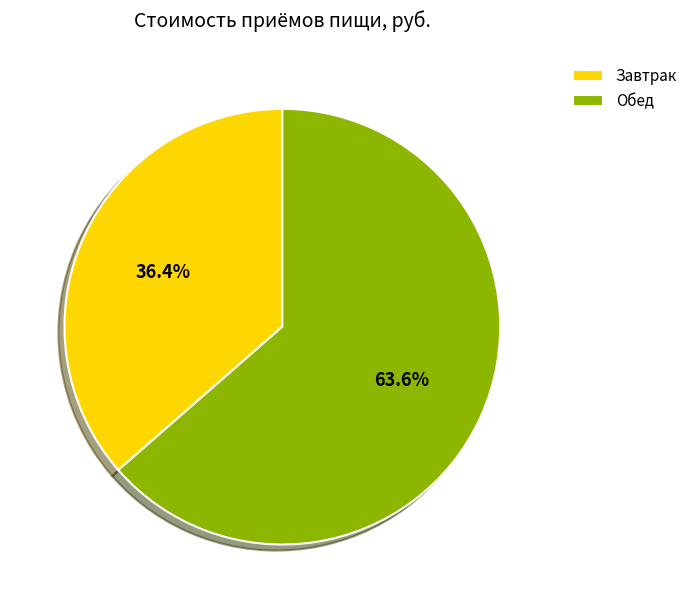

Is it true that Завтрак is 36% of the pie?

True